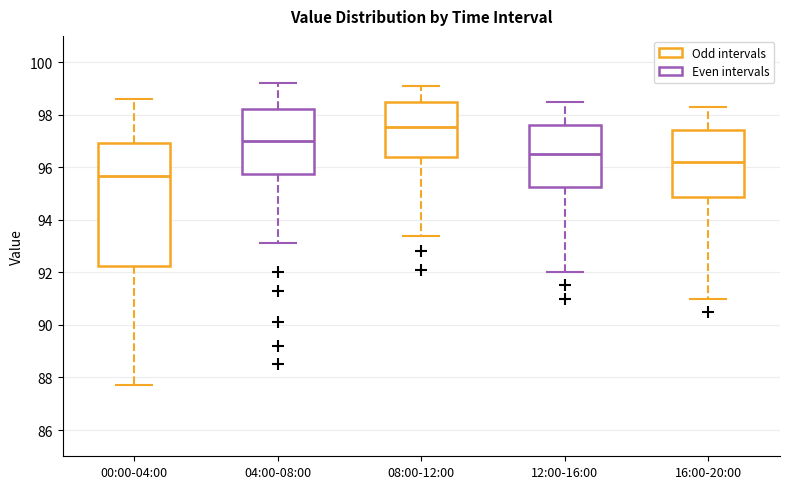

Which box's median line is the highest?

08:00-12:00